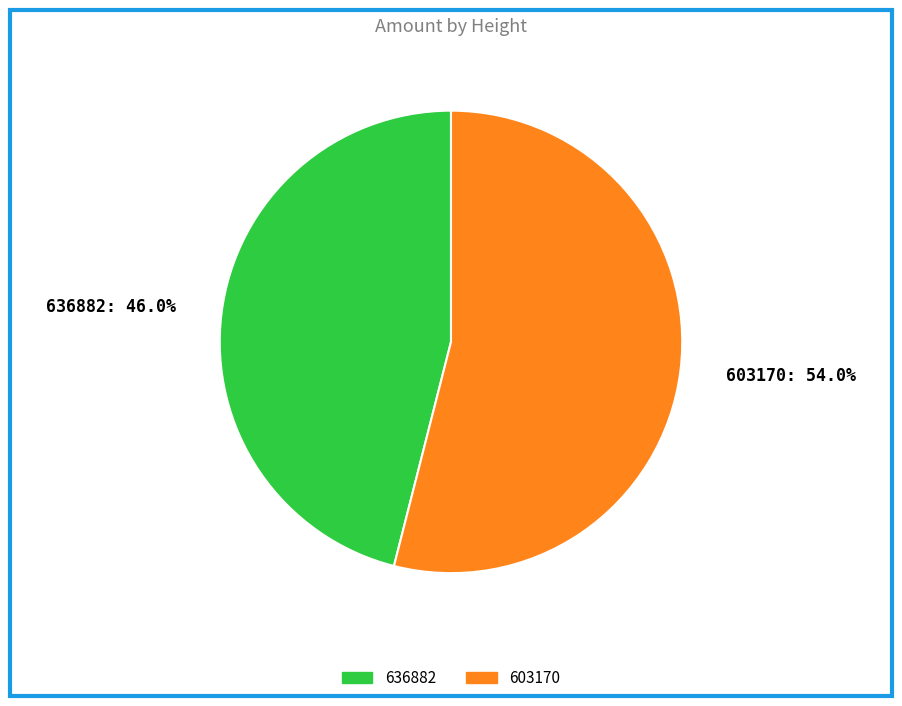

Does any single category account for the majority?

Yes